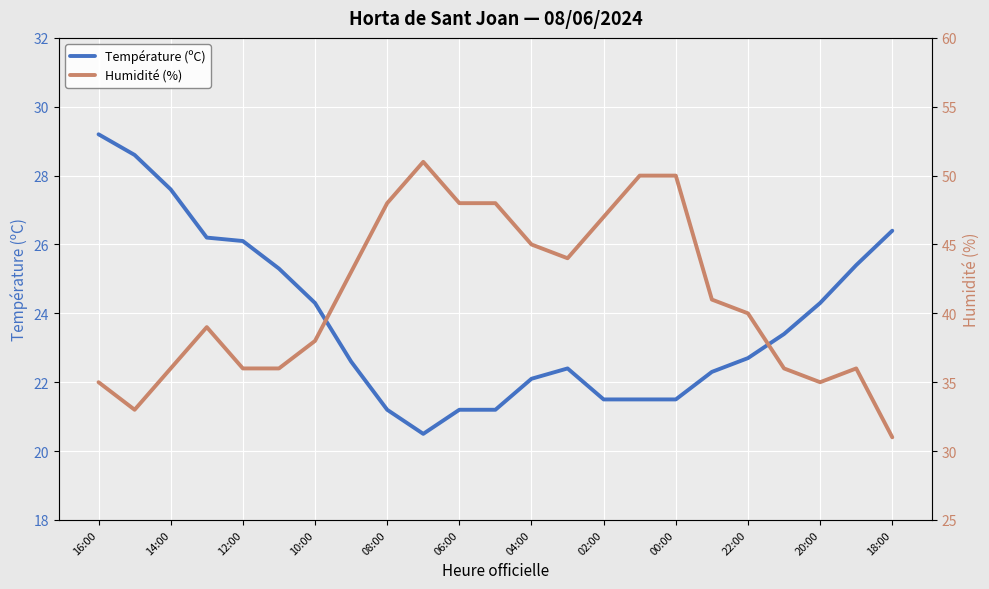

True or false: Température (ºC) and Humidité (%) intersect in this chart.

False